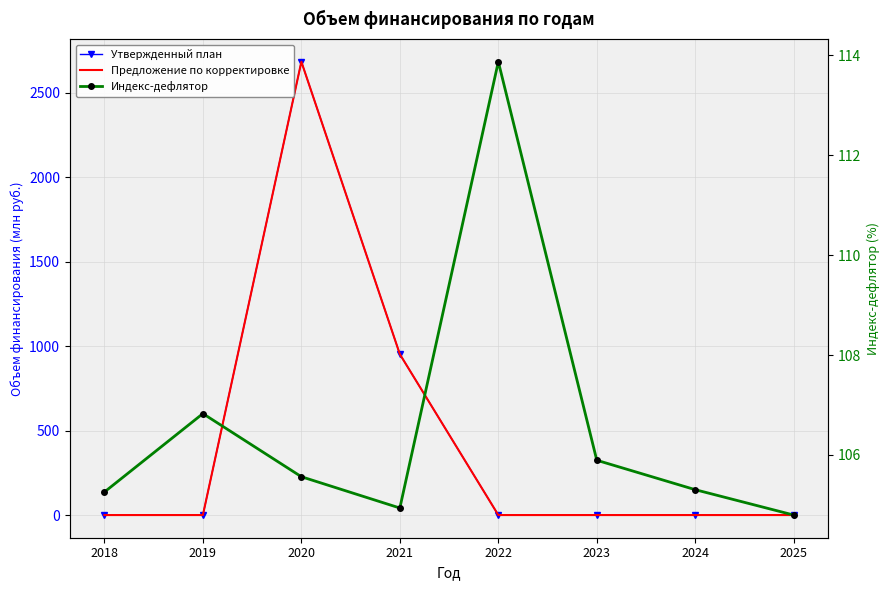

Which series has the largest total across all categories?

Утвержденный план